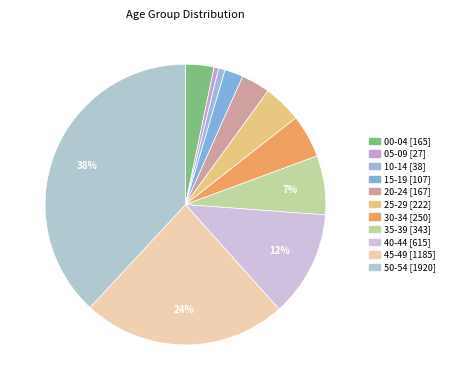

The 15-19 slice represents 2% of the pie. True or false?

True